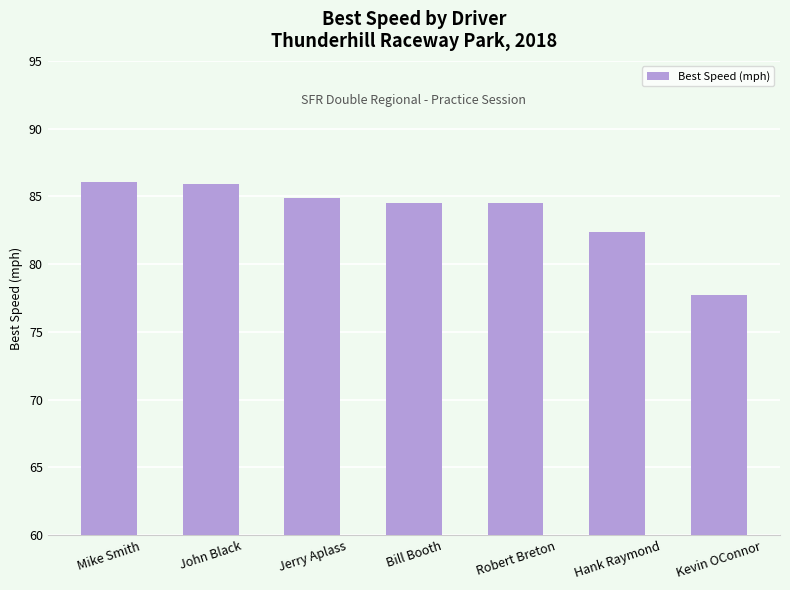

Reading left to right, transcribe all the data shown in this chart.

Mike Smith=86.1	John Black=85.9	Jerry Aplass=84.9	Bill Booth=84.5	Robert Breton=84.5	Hank Raymond=82.4	Kevin OConnor=77.7